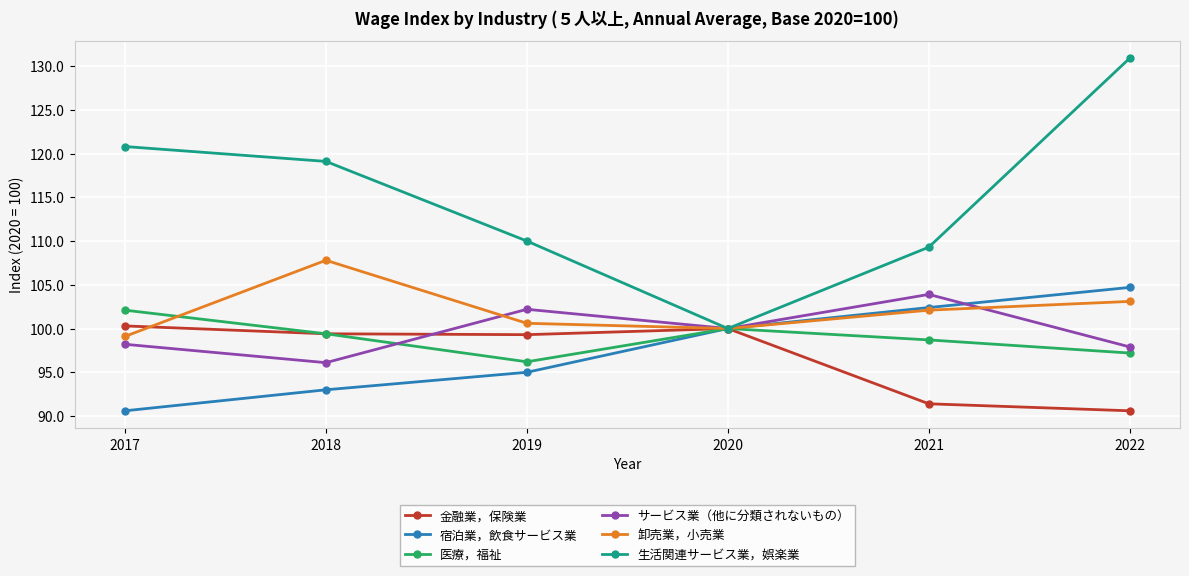

The 医療，福祉 series shows 136.3 at 2017. True or false?

False